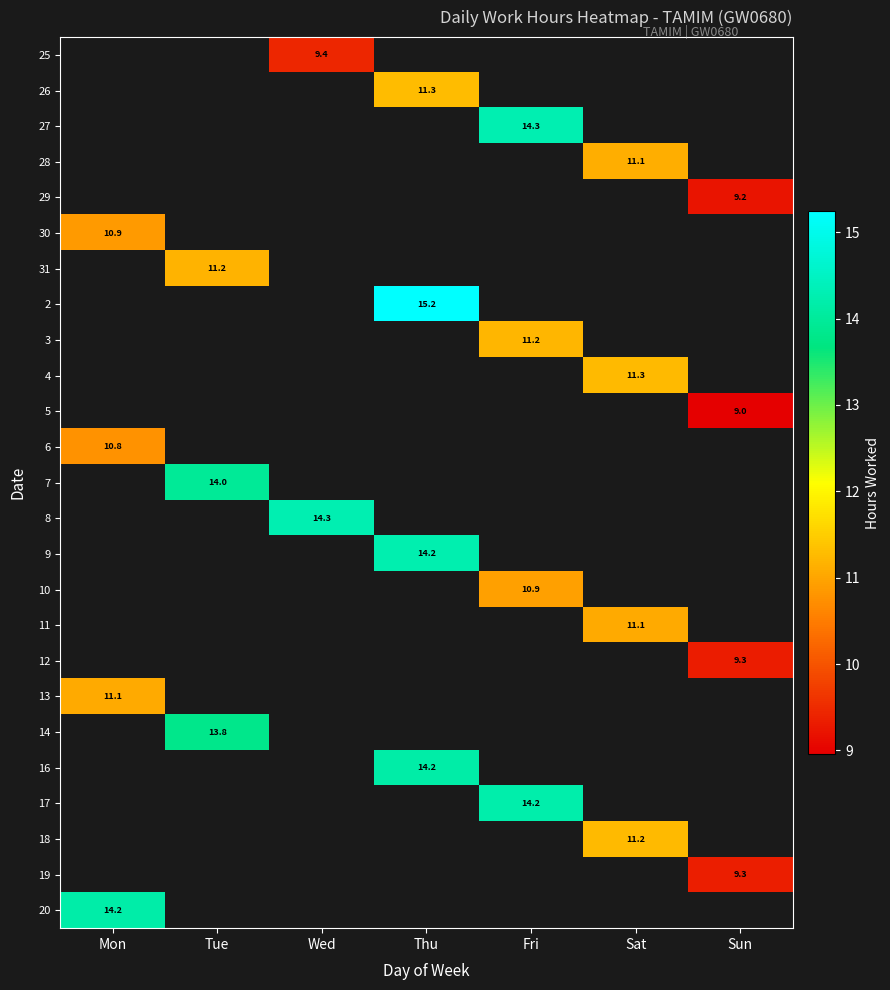

How many values in 18 are above zero?

1